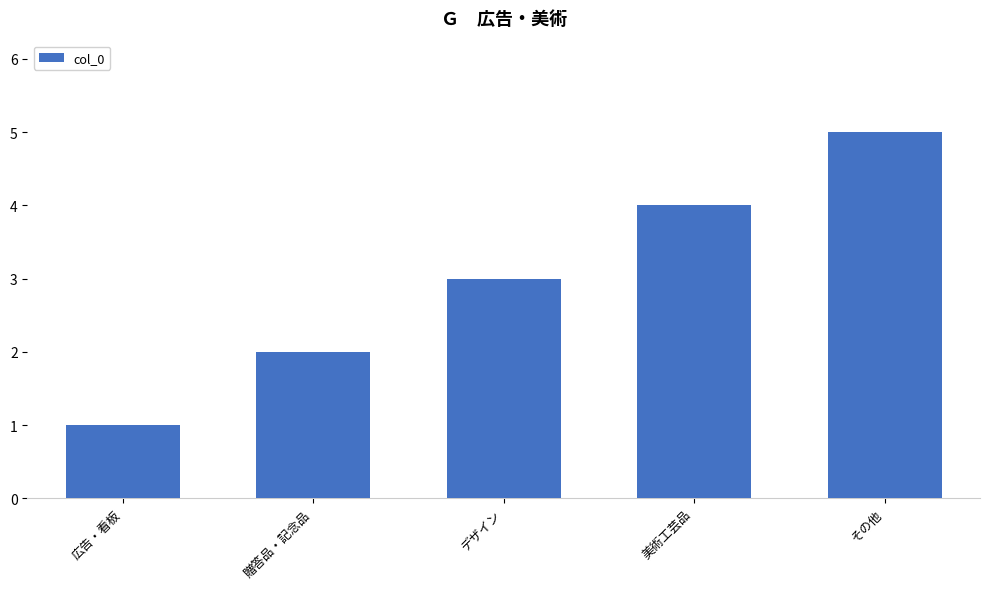

What is the sum of all values?

15